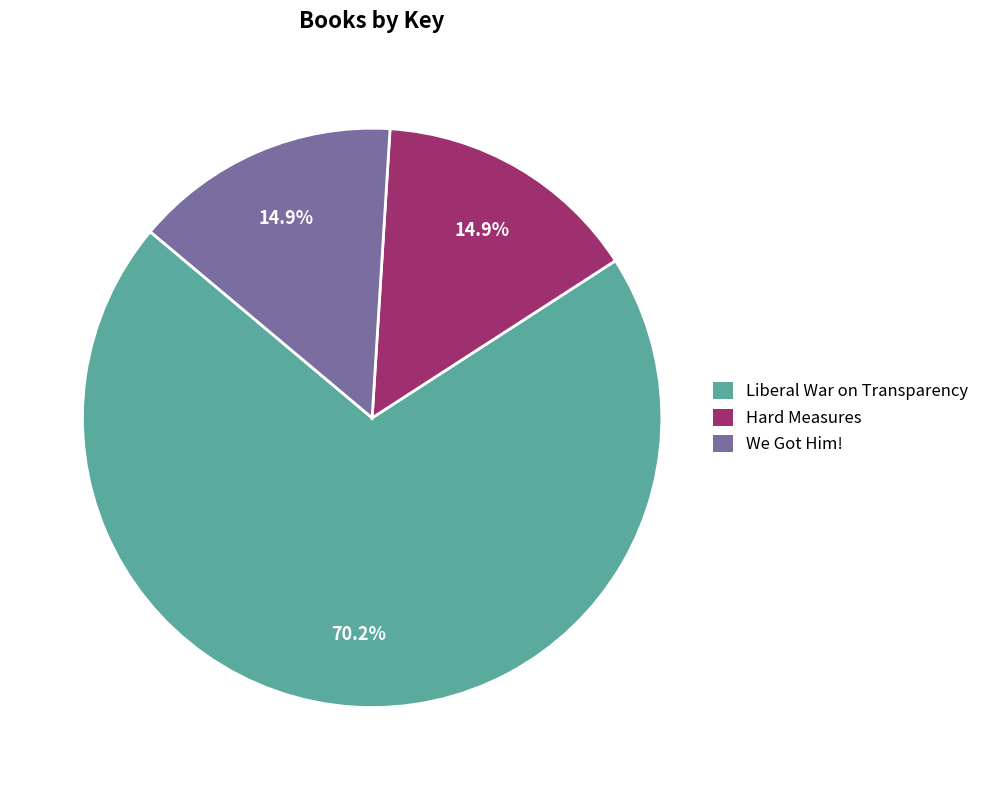

Count the number of slices in the pie.

3